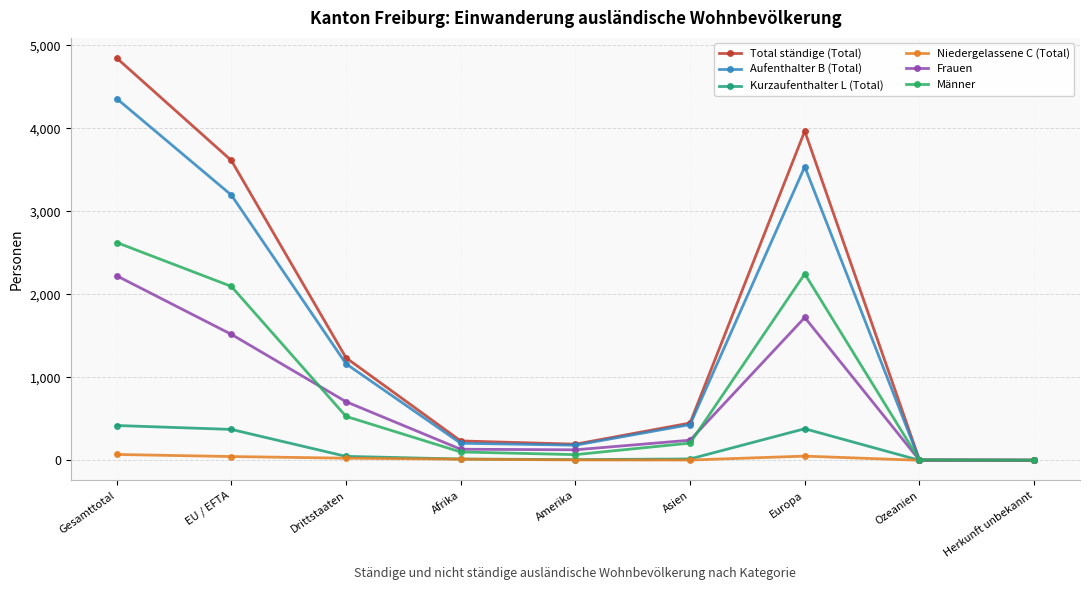

How many data points in Aufenthalter B (Total) are less than 430?

4